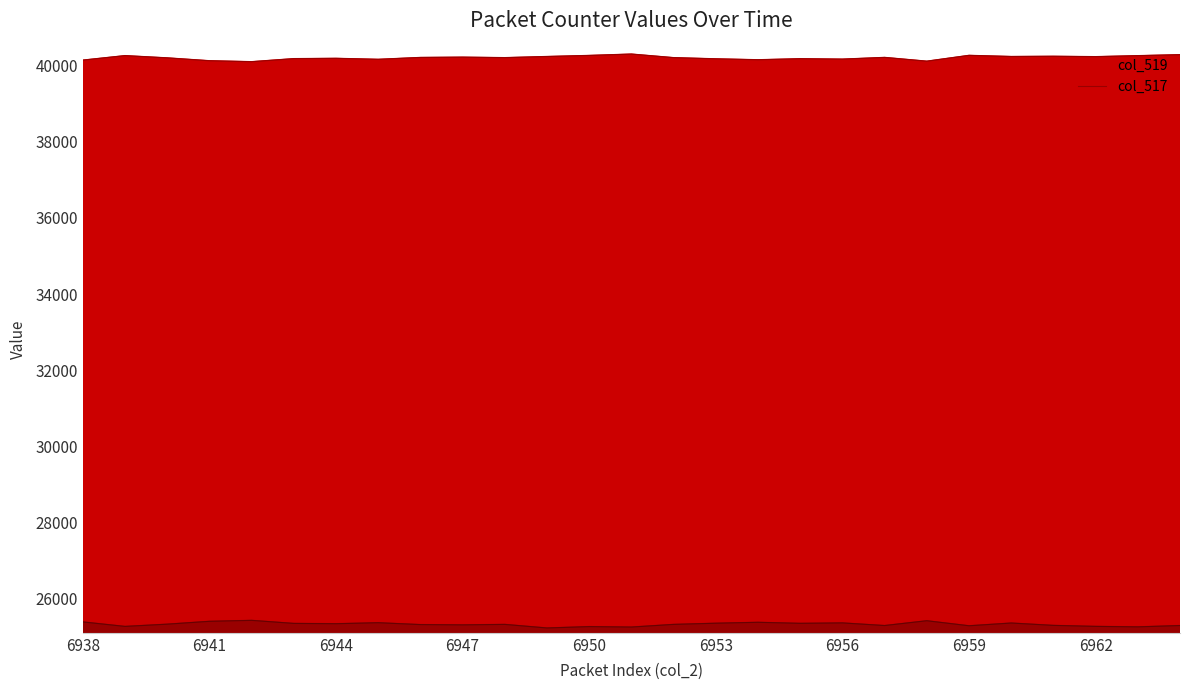

At which category does col_517 reach its first local valley?

6939